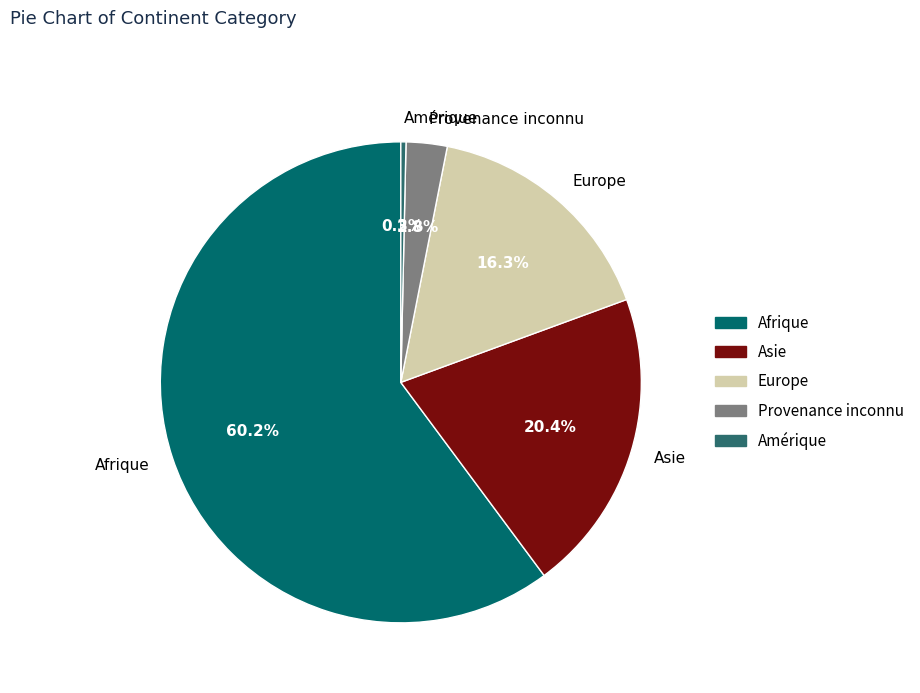

Which slice represents more than half of the pie?

Afrique